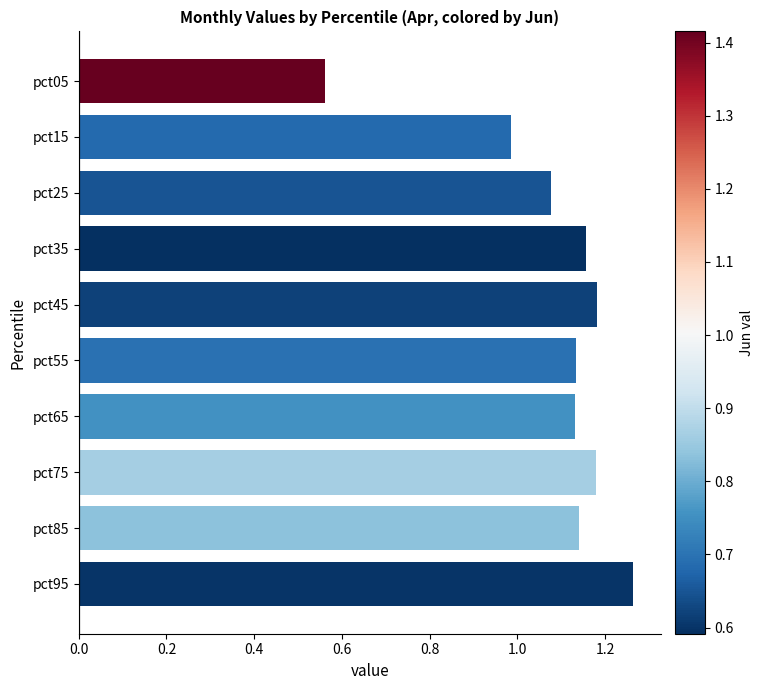

At which category does the chart reach its minimum across all series?

pct05